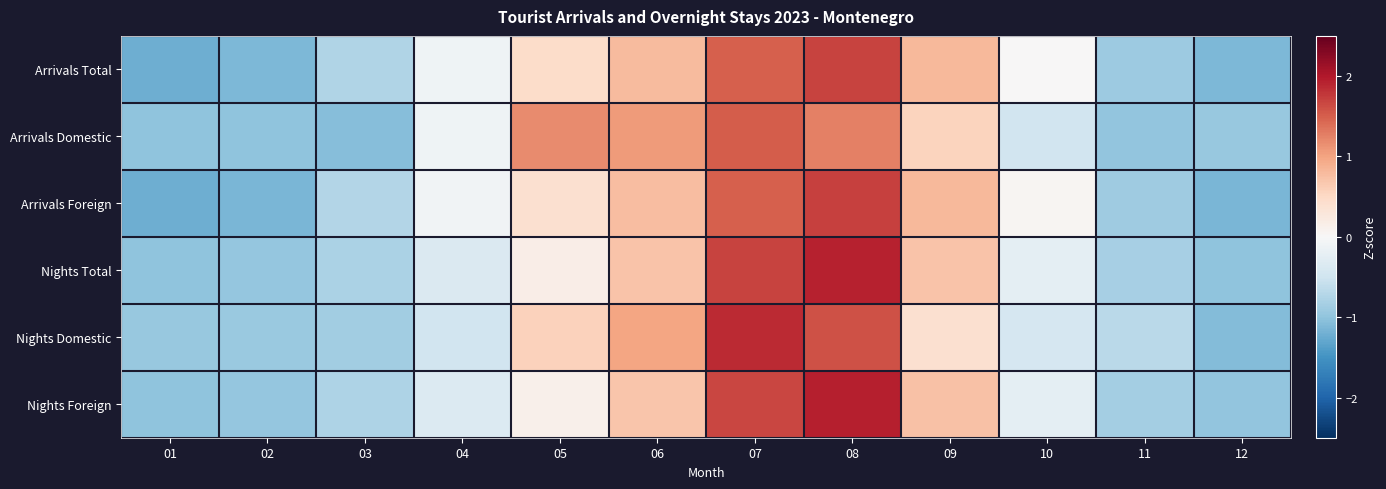

Count the number of categories in the chart.

12